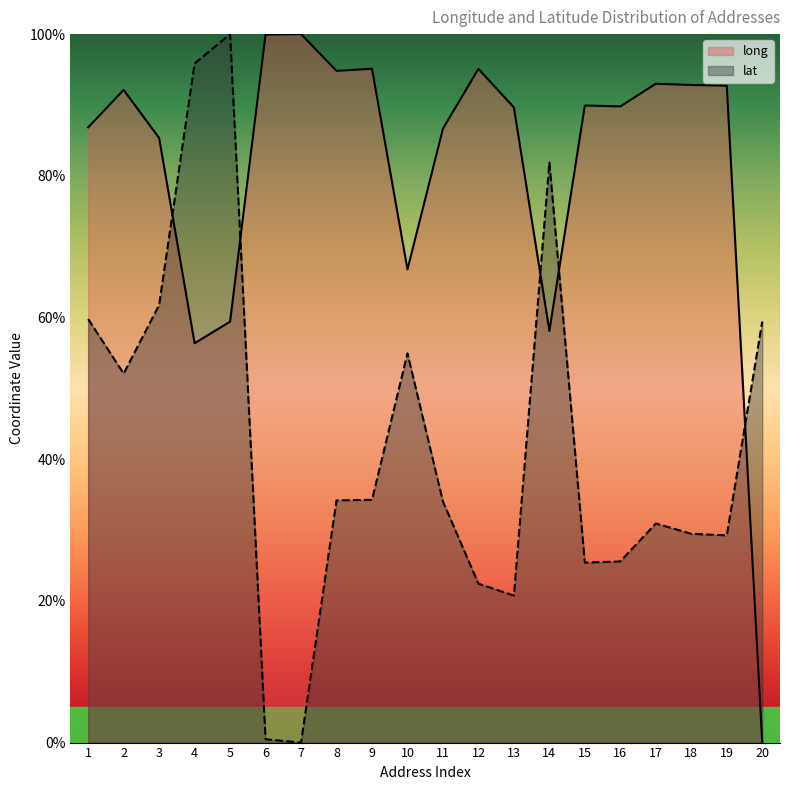

In lat, how many points are lower than both neighbors (excluding endpoints)?

5